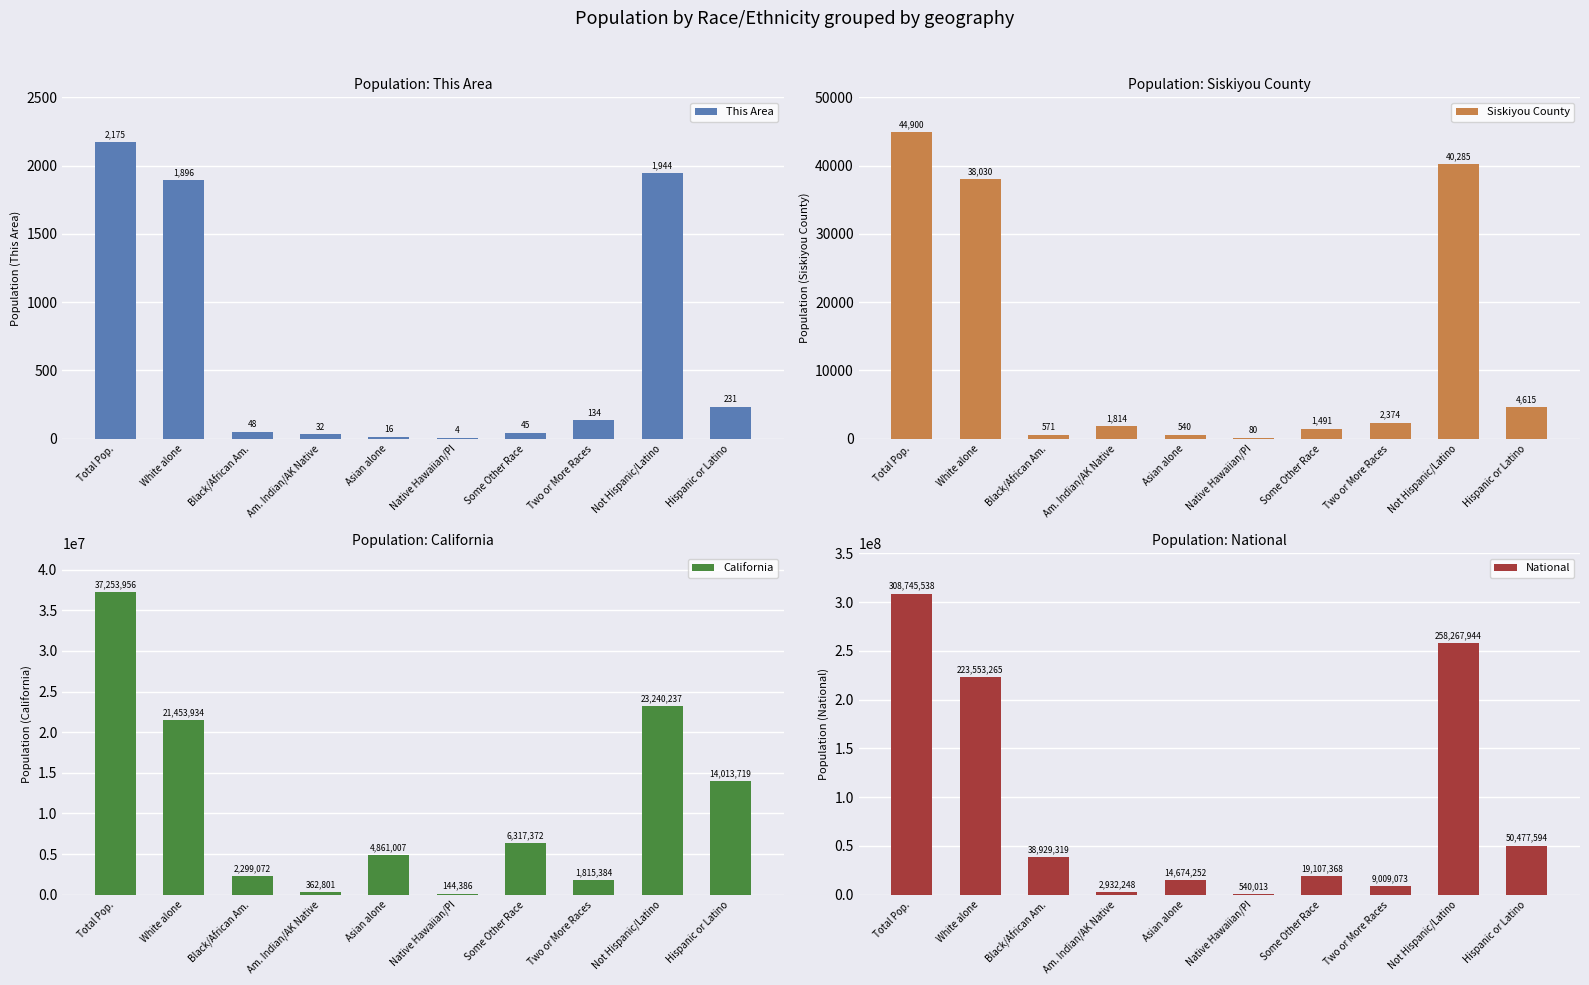

What is the total value across all series at Black/African Am.?

41229010